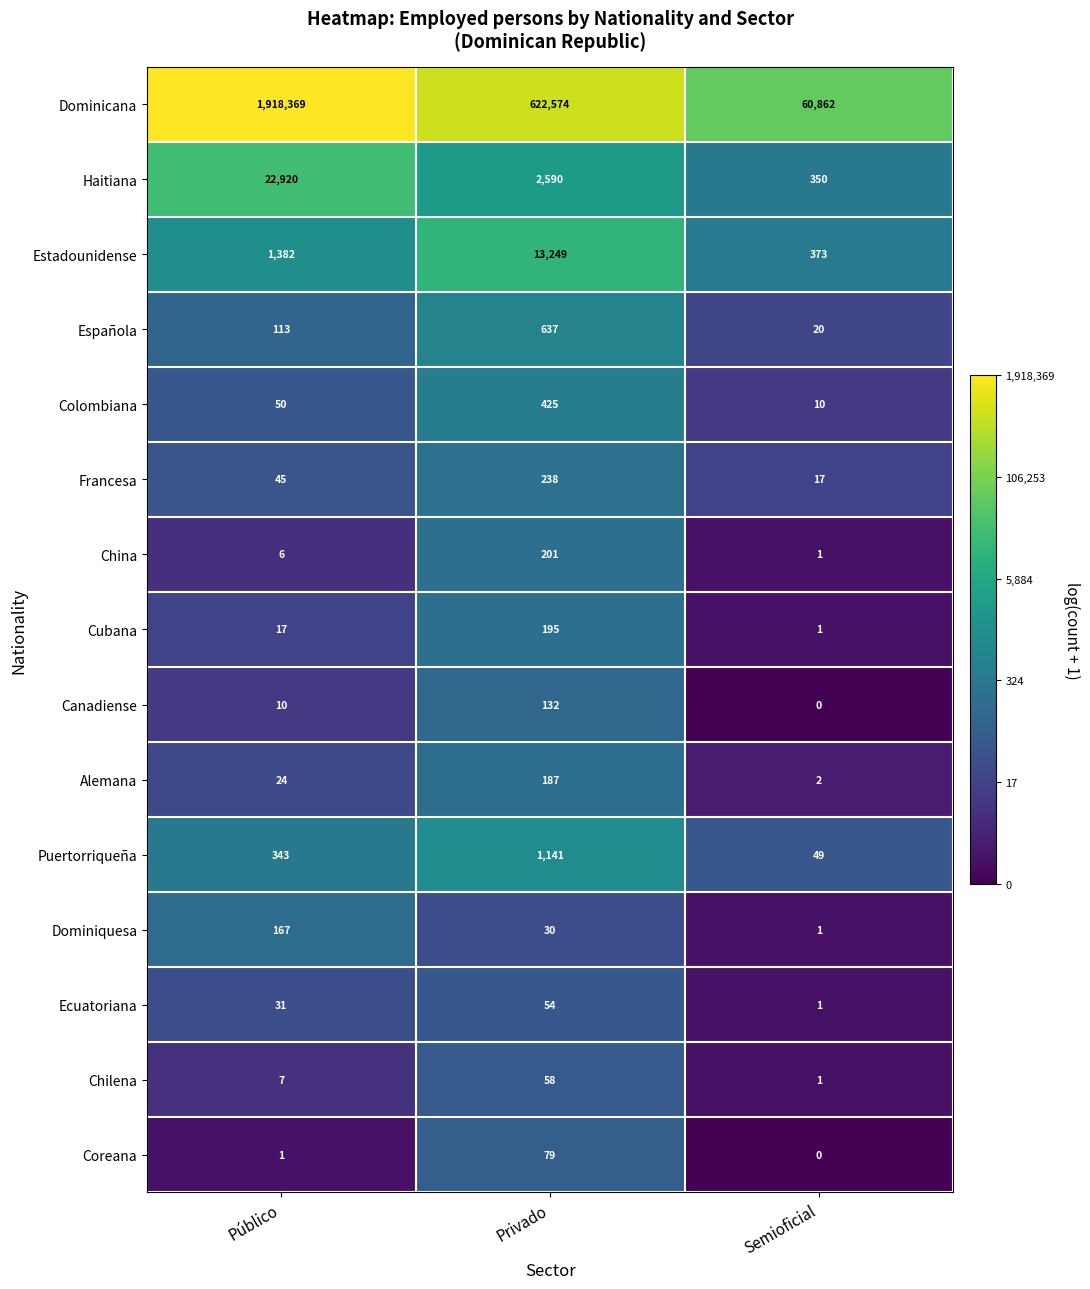

At which label is Alemana closest to 94?

Público